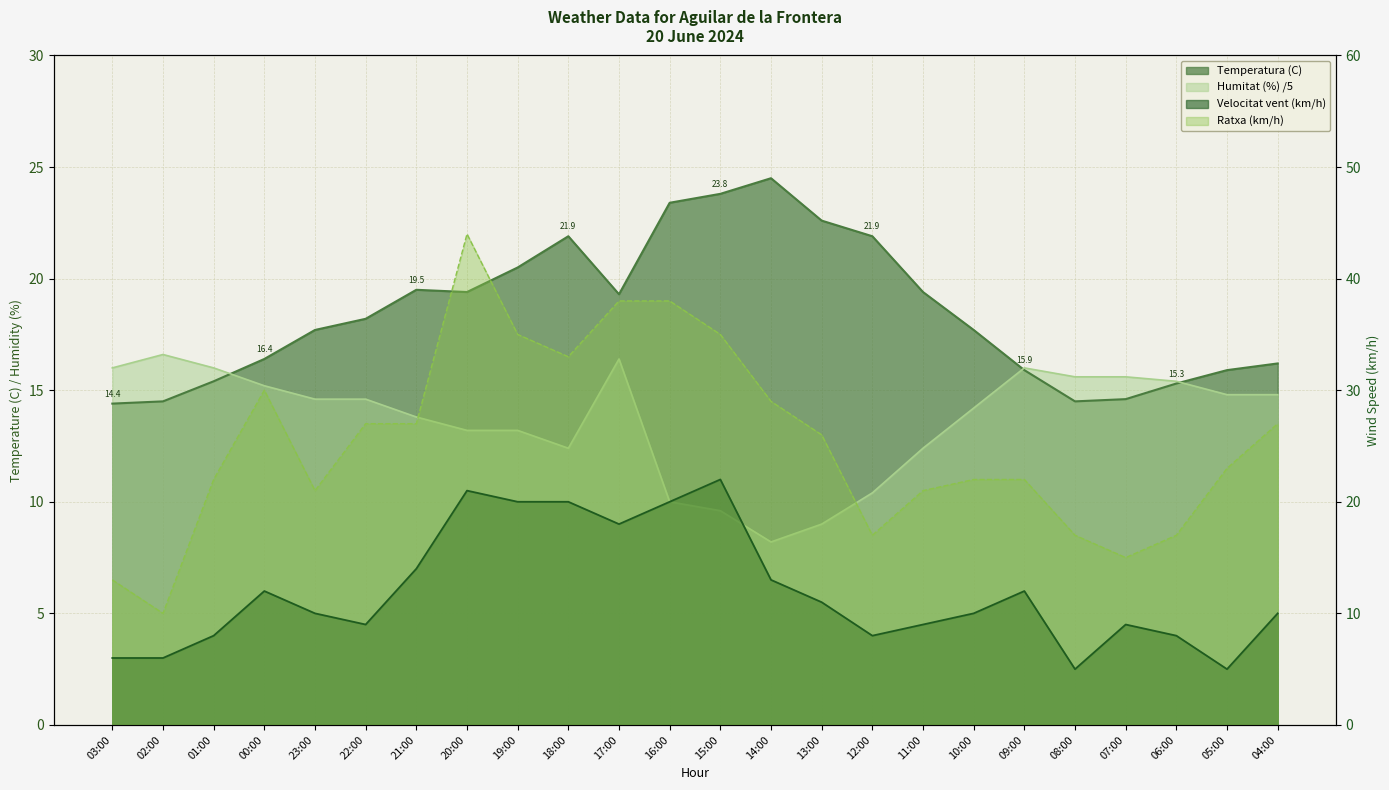

True or false: Ratxa (km/h) and Velocitat vent (km/h) cross at least once.

False